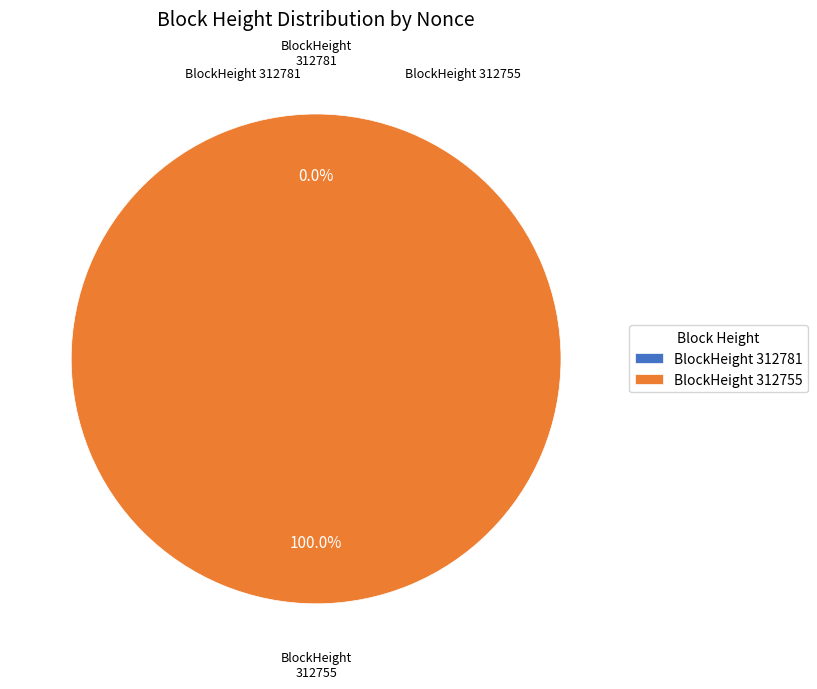

The 312755 slice represents 100% of the pie. True or false?

True